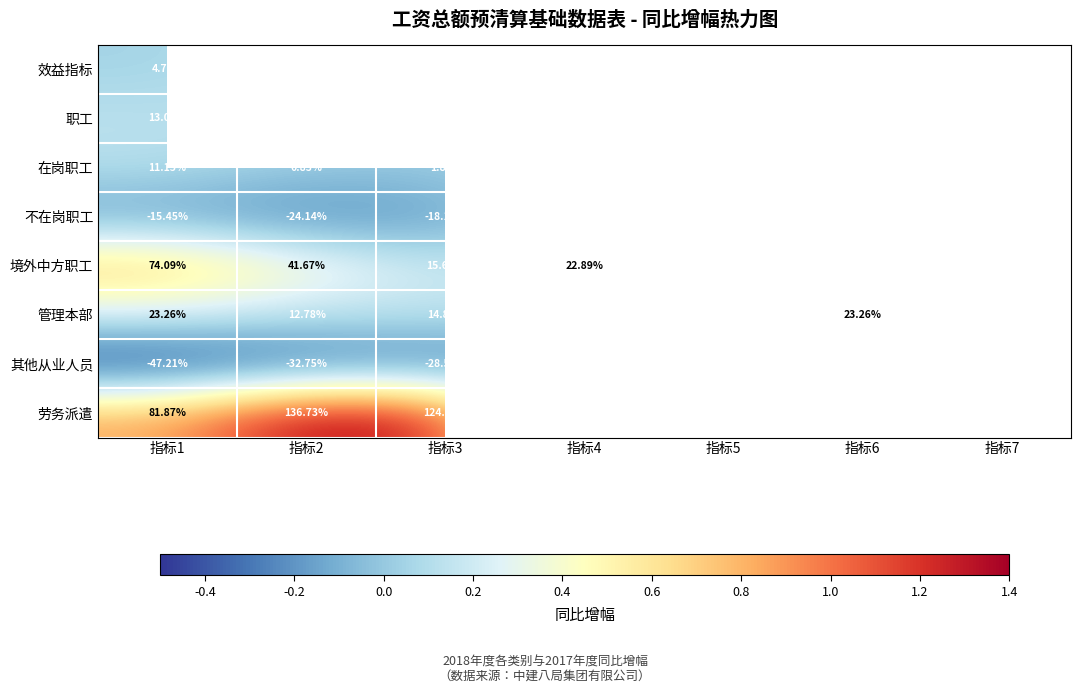

At which category is the sum across all series the highest?

指标2